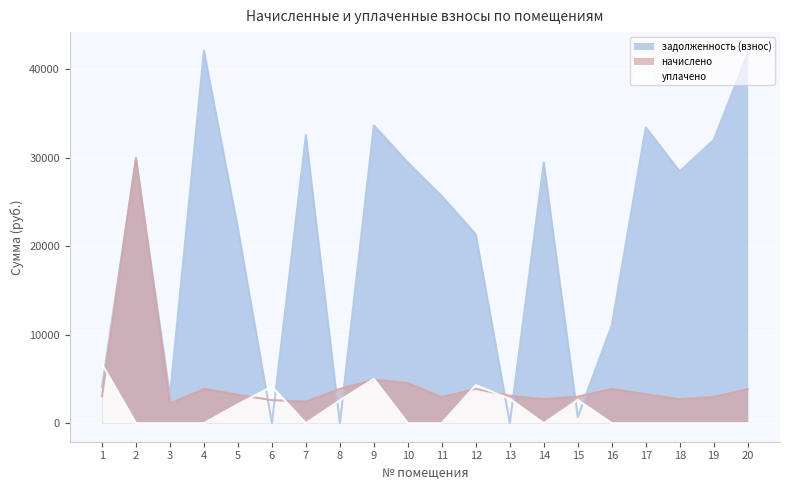

True or false: уплачено has more than 0 interior local peaks.

True